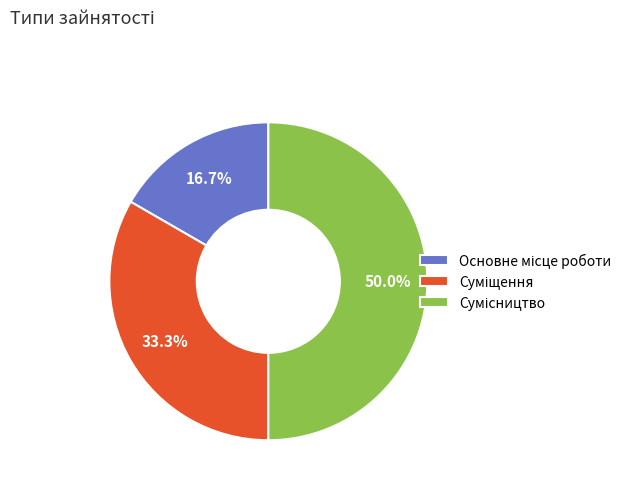

Does any single category account for the majority?

No